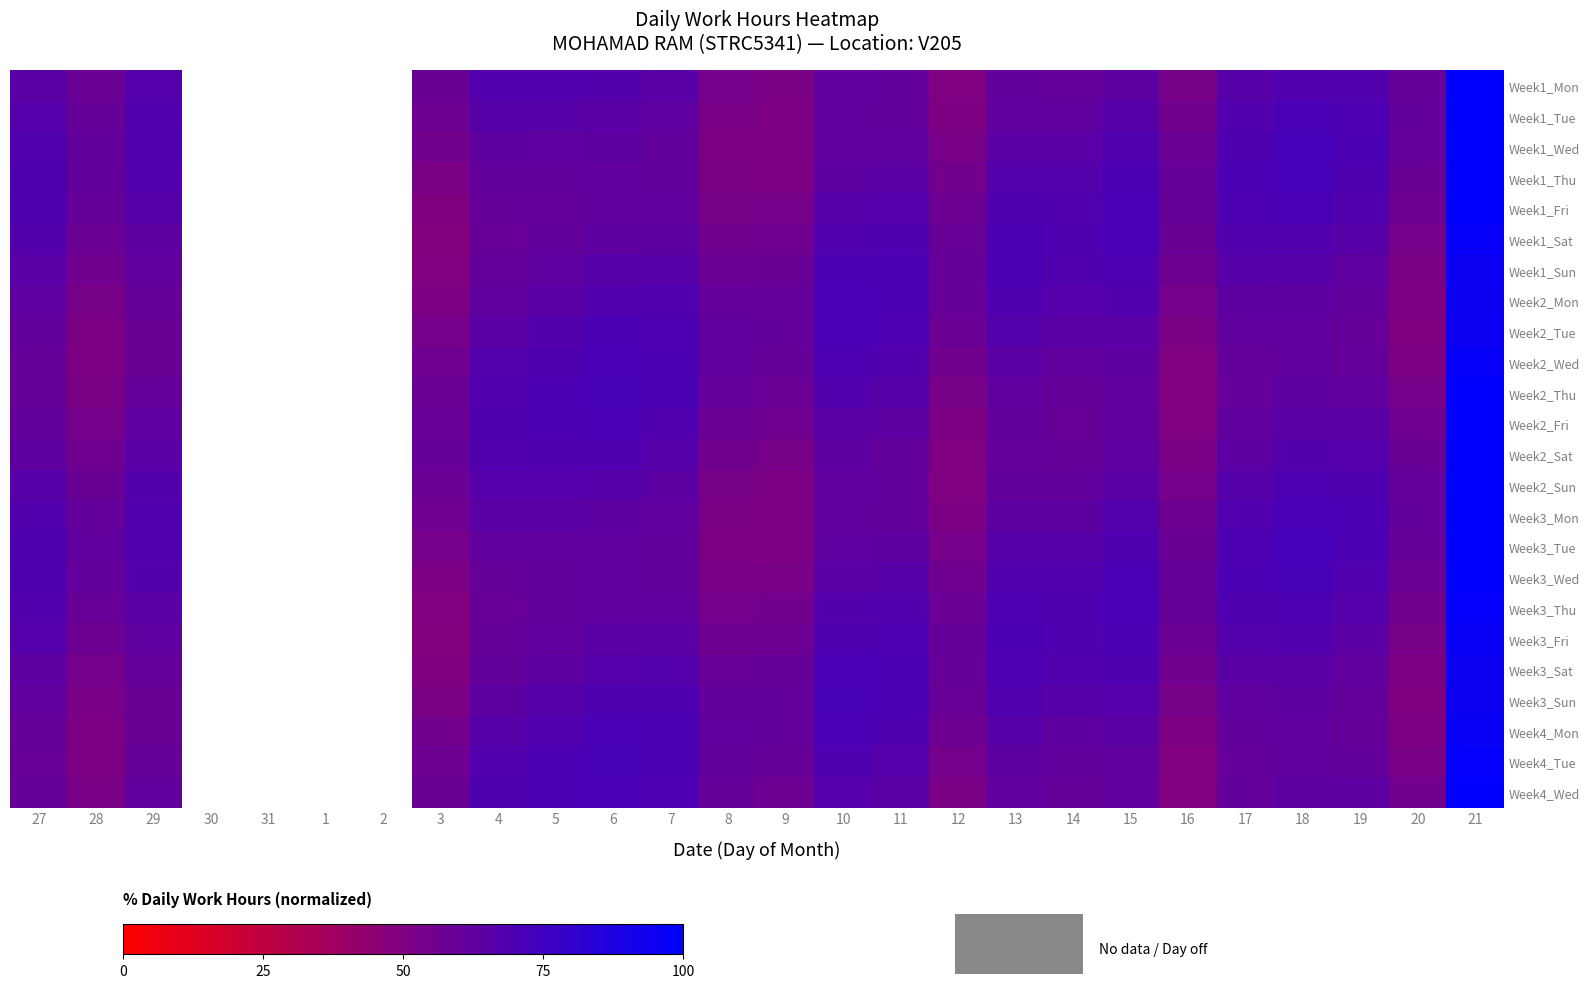

What is the total value across all series at 7?

1573.5